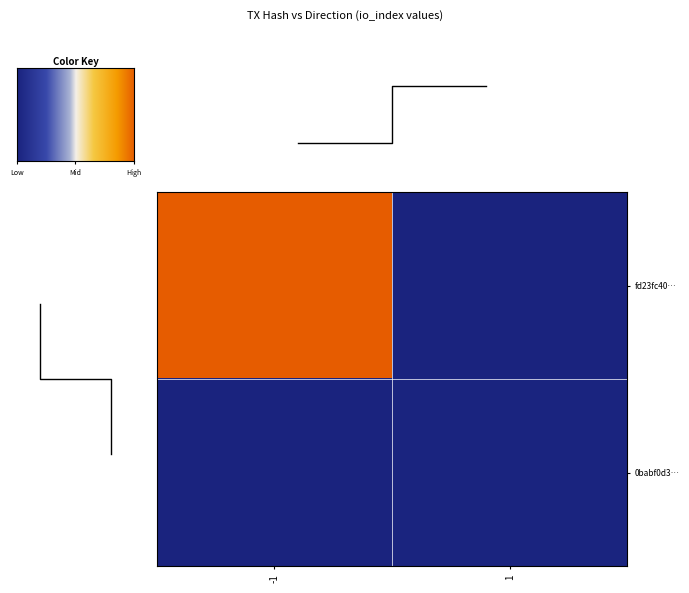

List the series in order of their peak value, lowest first.

0babf0d3…, fd23fc40…